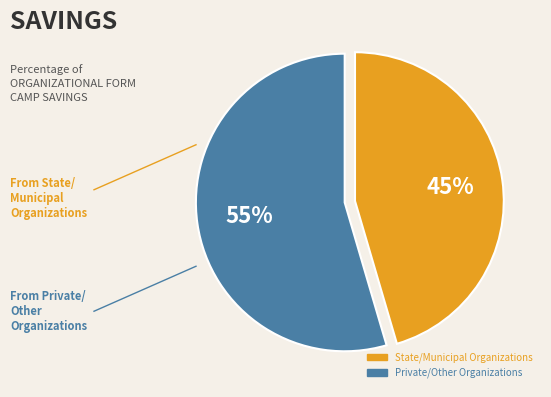

Is there a majority slice in this chart?

Yes